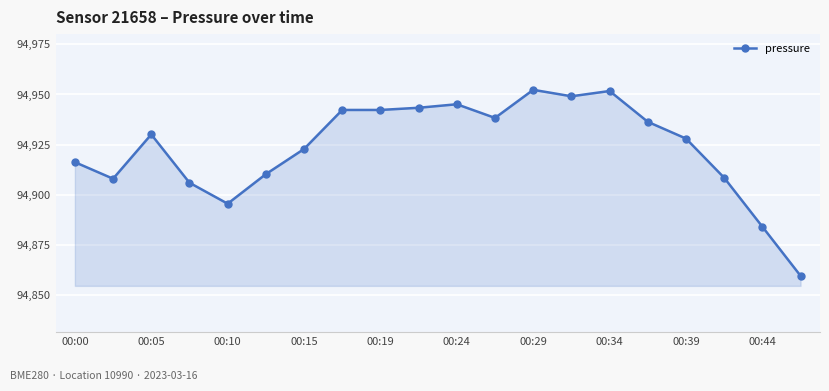

What is the maximum value shown in the chart?

94952.3